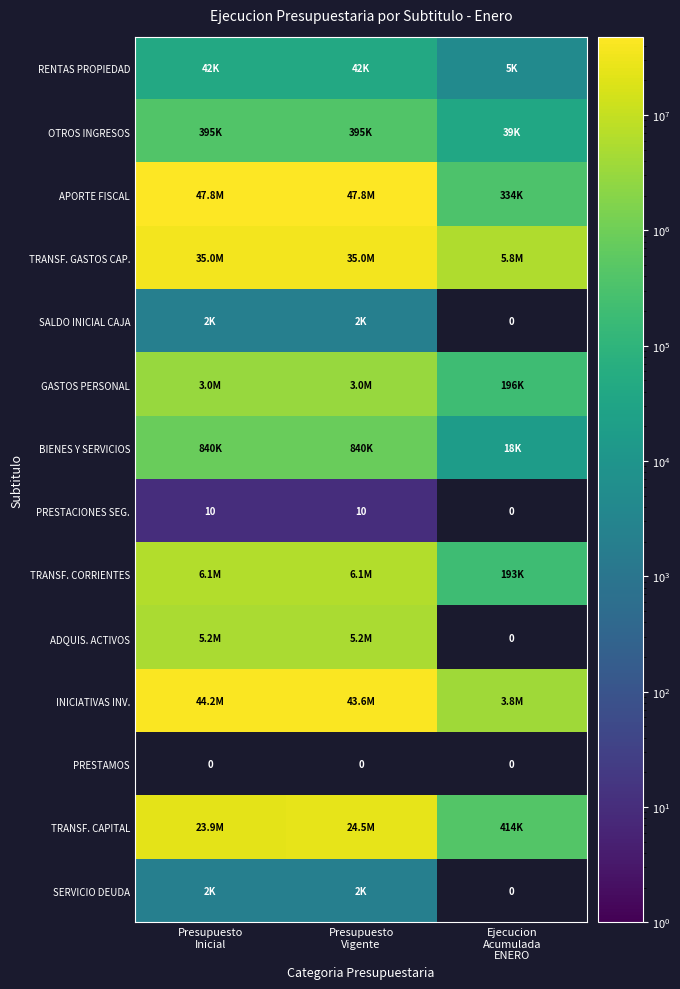

What is the highest value of the TRANSF. GASTOS CAP. series?

35007170.0